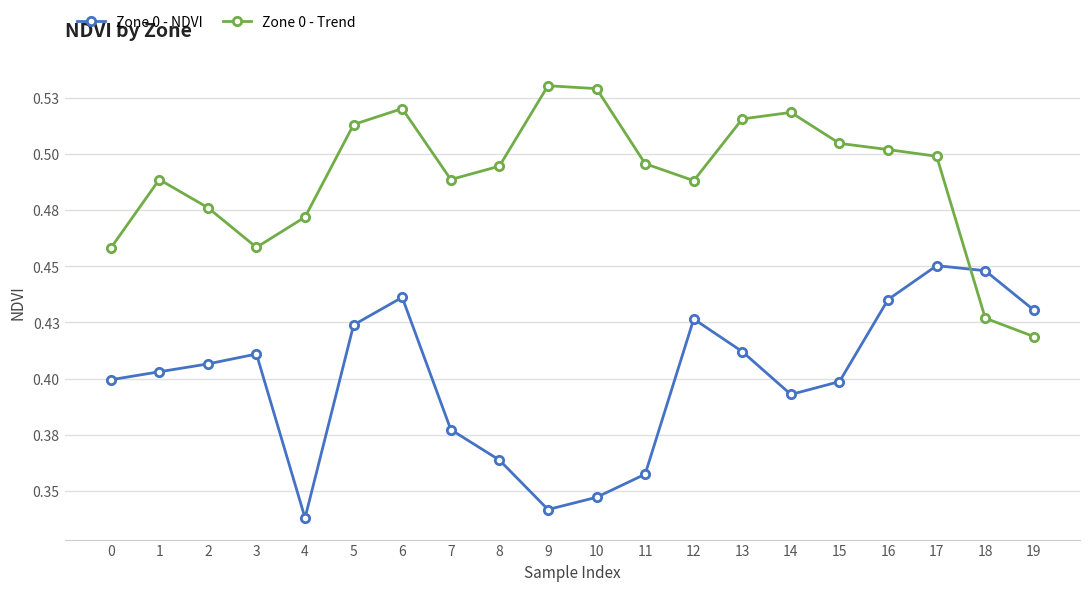

What are all the series names shown in the legend?

Zone 0 - NDVI, Zone 0 - Trend